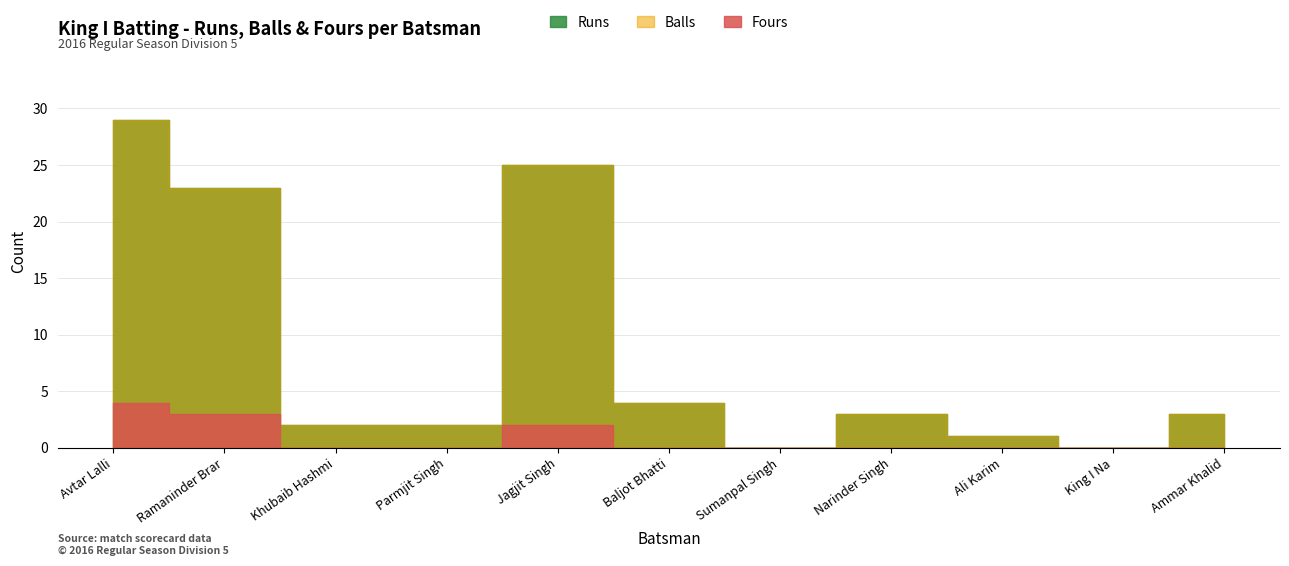

True or false: Balls has a value of 7 at Jagjit Singh.

False